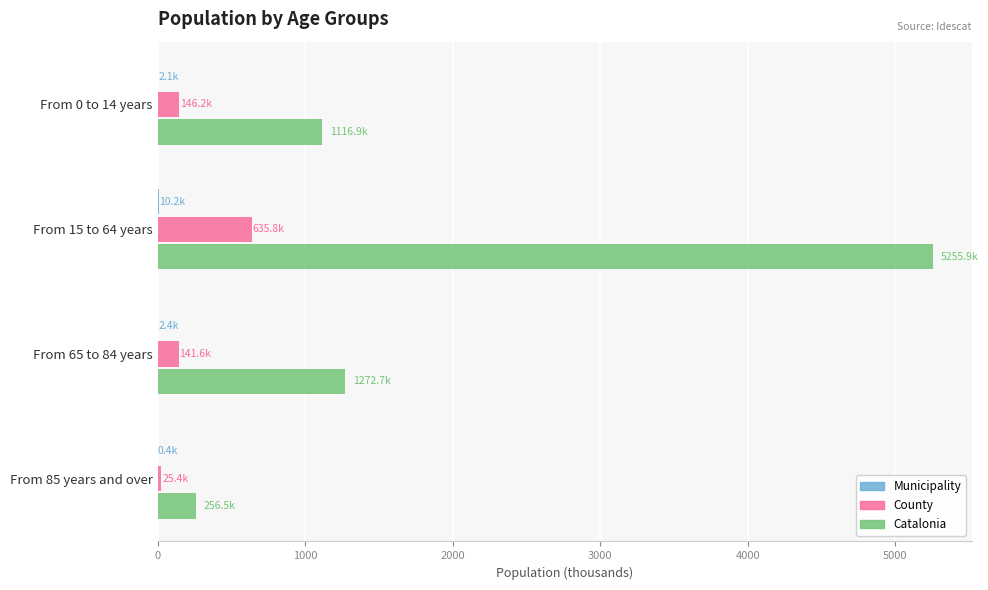

How many distinct data groups are displayed?

3